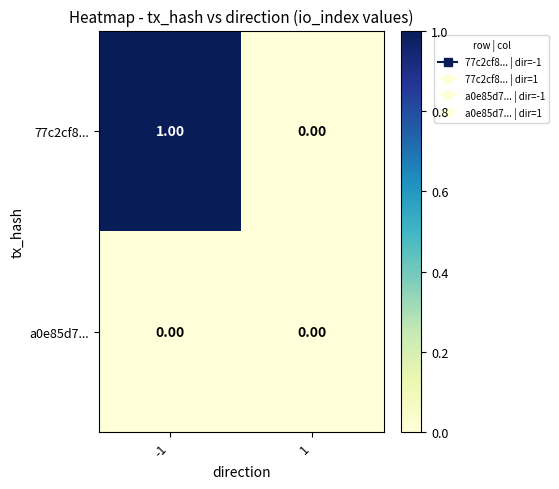

Which series has the largest range (max minus min)?

77c2cf8...